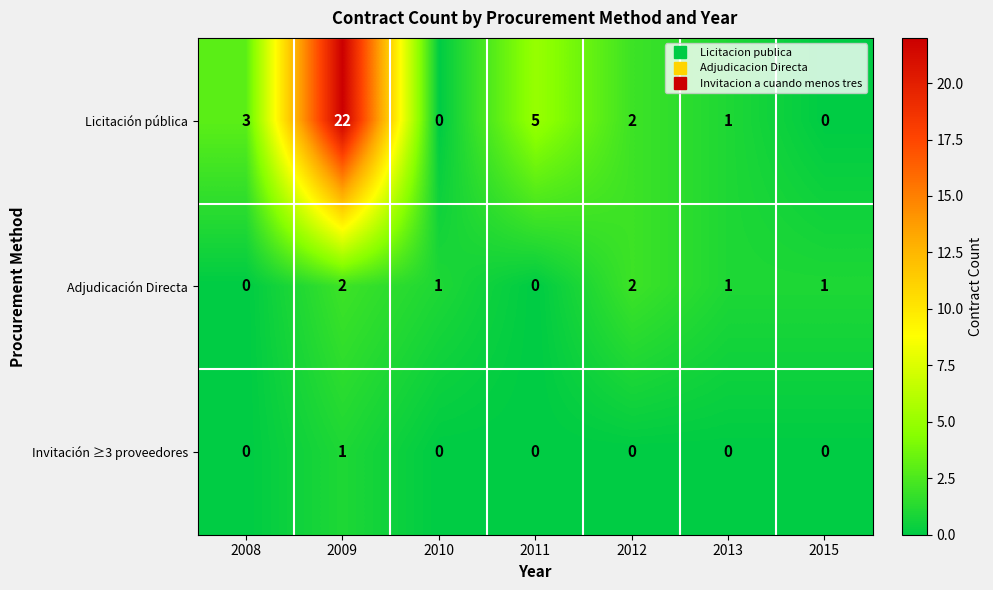

Count the number of data series in this chart.

3